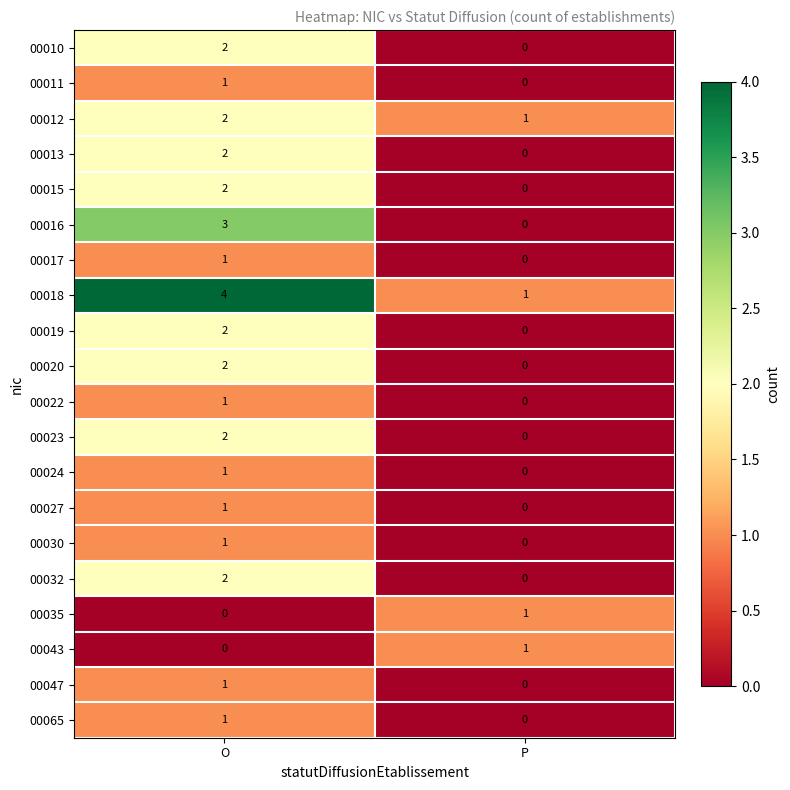

What is the difference between the 00016 values at P and O?

3